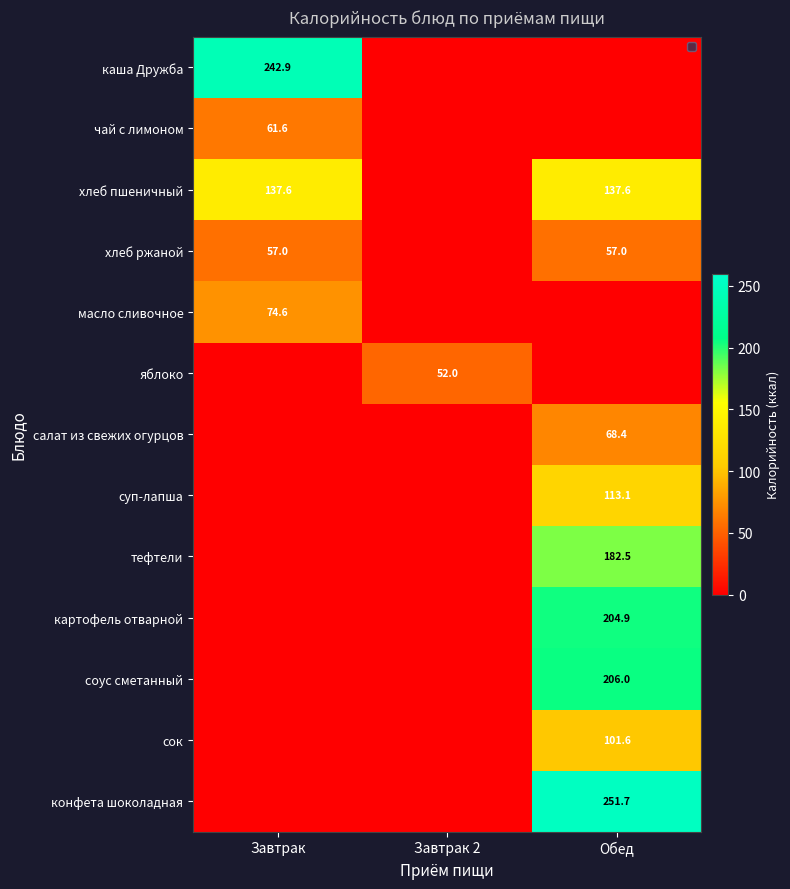

What is the sum of the хлеб ржаной values at Обед and Завтрак?

114.0